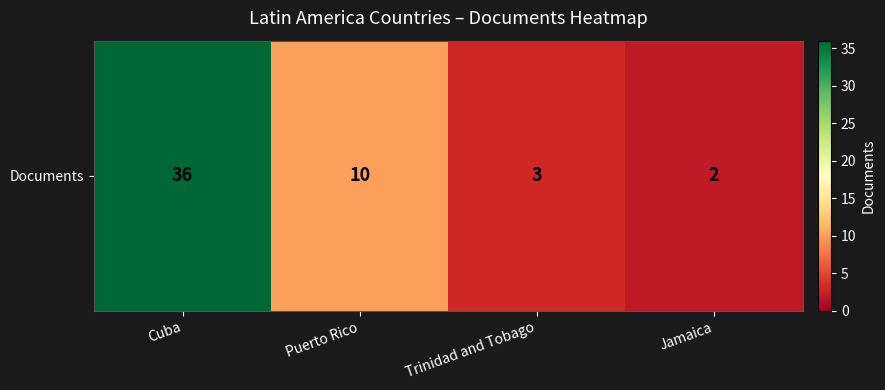

What is the difference between the maximum and minimum values?

34